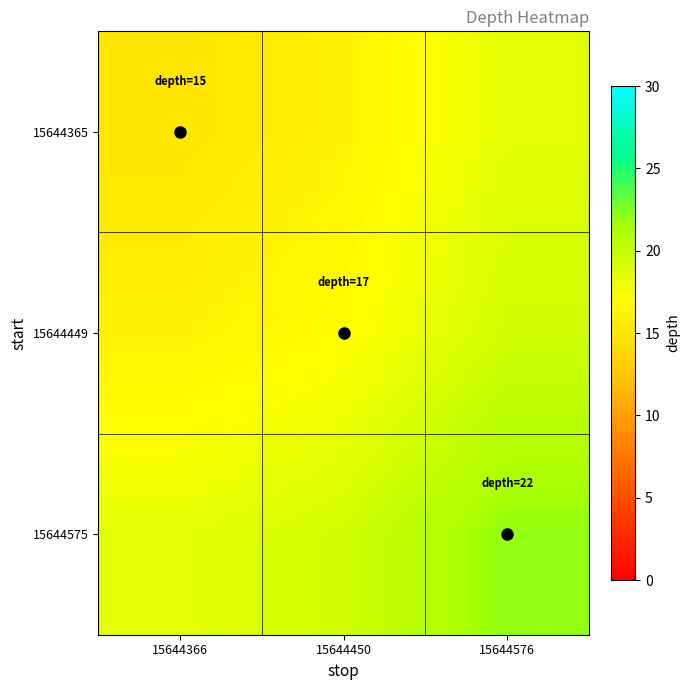

Reading right to left, list all the values displayed in this chart.

15644365: 15644576=18.5	15644450=16.0	15644366=15.0
15644449: 15644576=19.5	15644450=17.0	15644366=16.0
15644575: 15644576=22.0	15644450=19.5	15644366=18.5